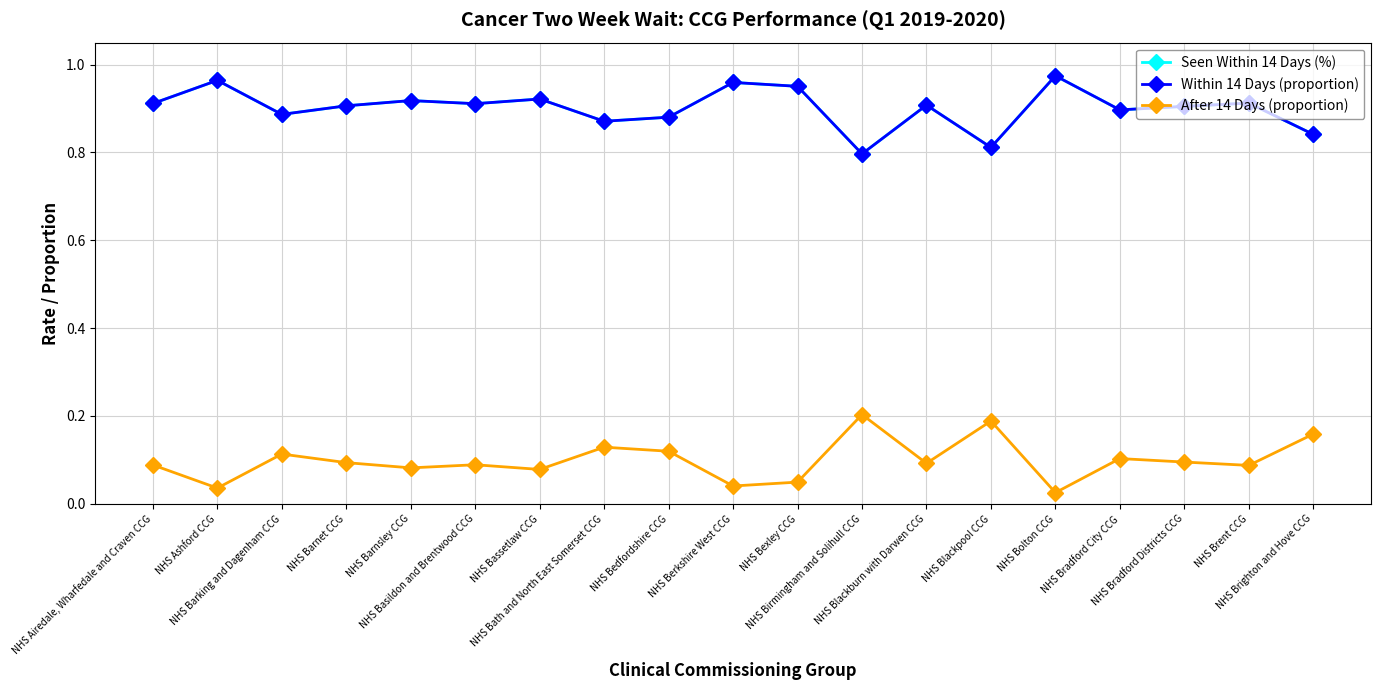

How many interior local valleys does the After 14 Days (proportion) series have?

7